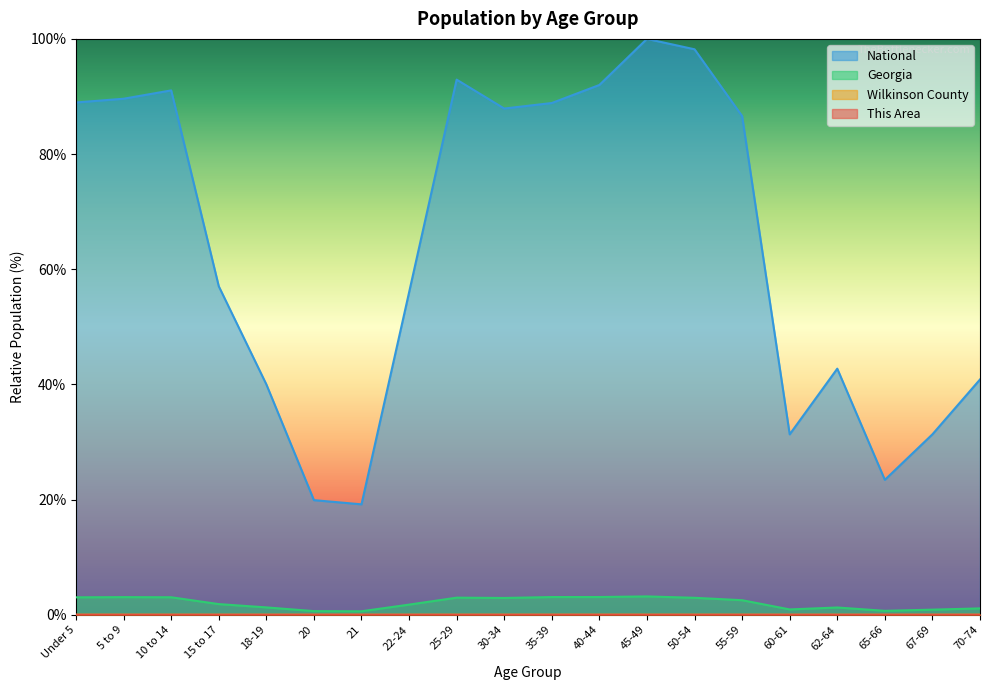

True or false: Wilkinson County has more than 0 points higher than both neighbors.

True